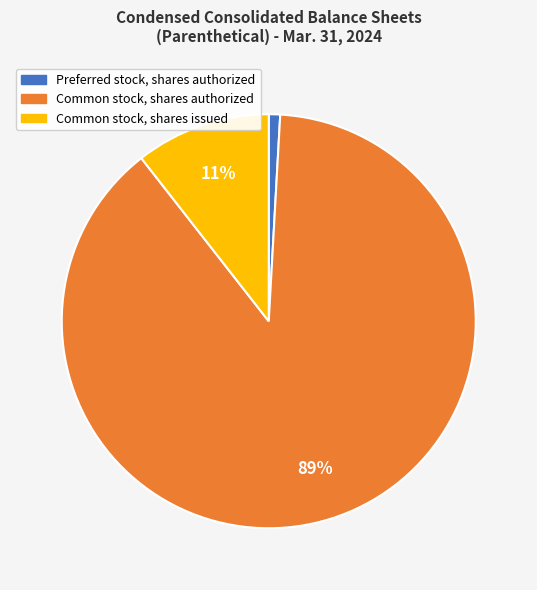

To the nearest percent, what is the combined percentage of Common stock, shares authorized and Common stock, shares issued?

99%